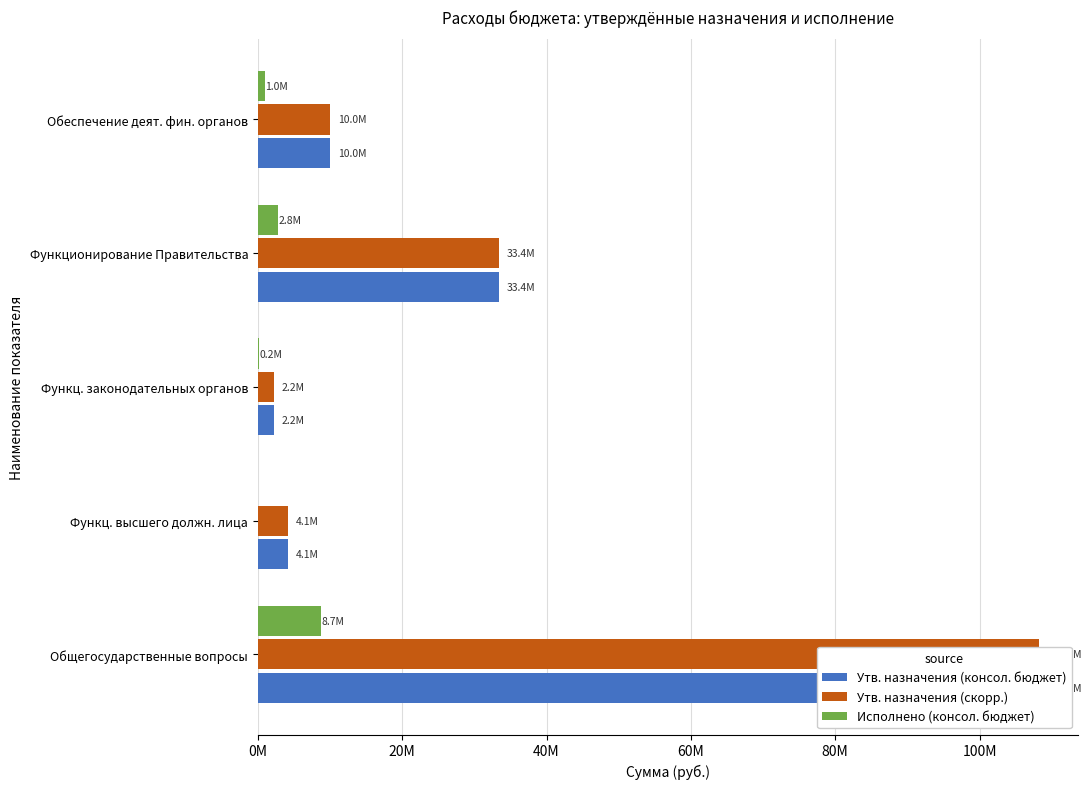

Count the number of categories in the chart.

5